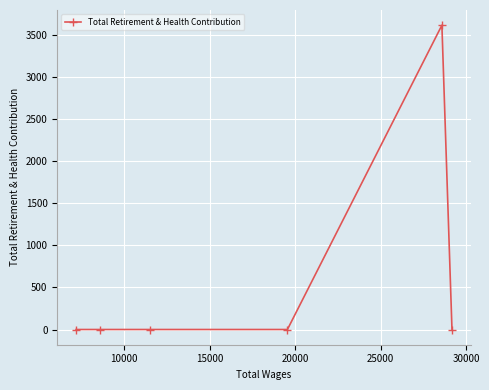

What is the maximum value shown in the chart?

3614